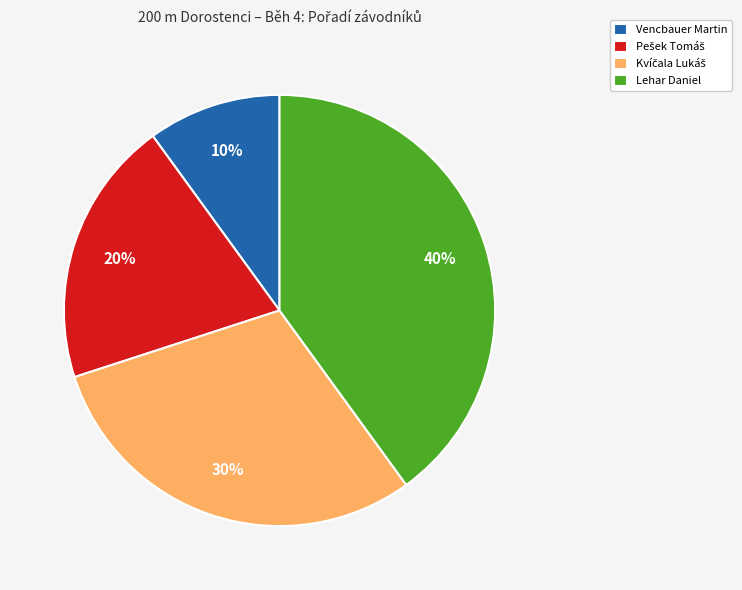

True or false: Lehar Daniel accounts for 55% of the total.

False